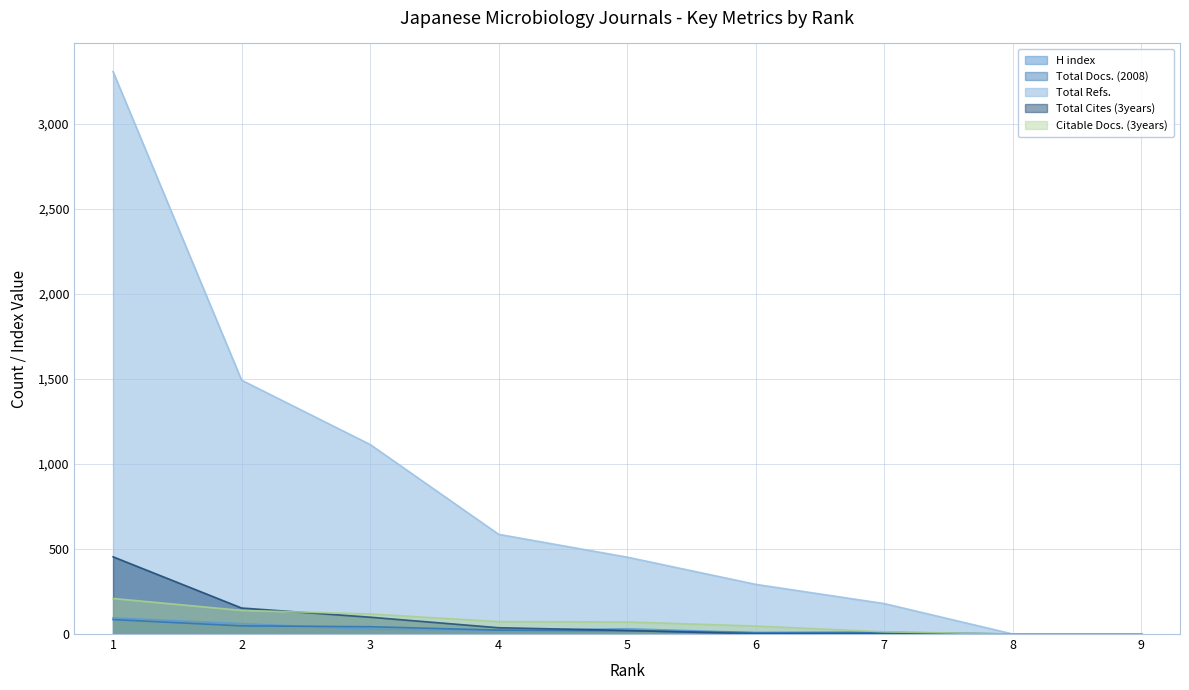

At 5, list the series in order from smallest to largest.

Total Docs. (2008), Total Cites (3years), H index, Citable Docs. (3years), Total Refs.